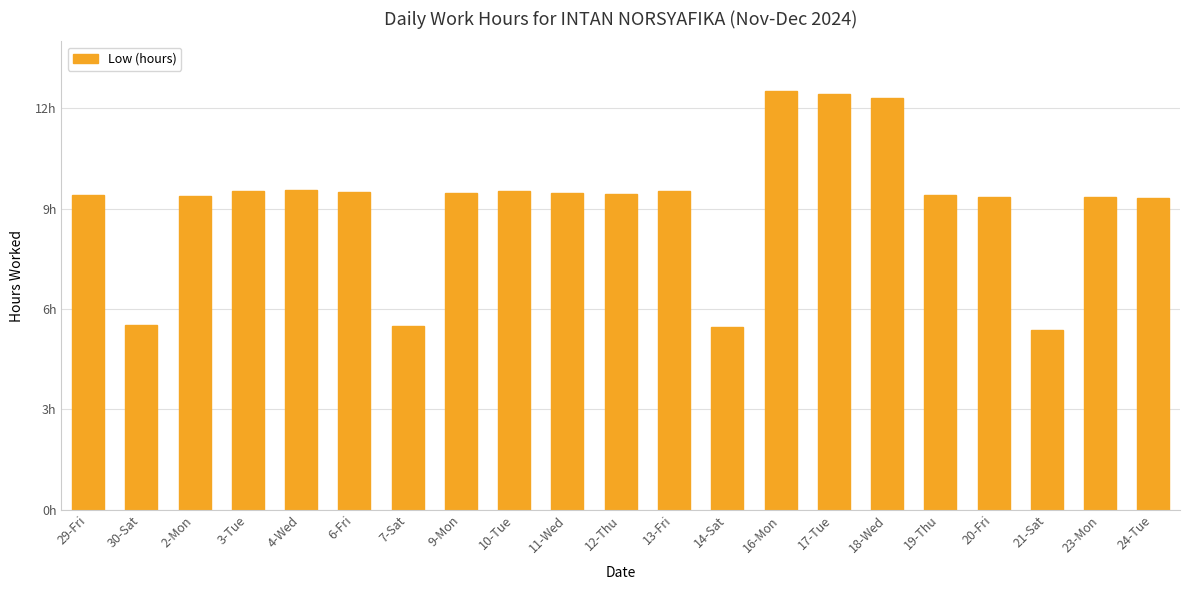

Rank the categories by value from lowest to highest.

21-Sat, 14-Sat, 7-Sat, 30-Sat, 24-Tue, 23-Mon, 20-Fri, 2-Mon, 29-Fri, 19-Thu, 12-Thu, 9-Mon, 11-Wed, 6-Fri, 3-Tue, 10-Tue, 13-Fri, 4-Wed, 18-Wed, 17-Tue, 16-Mon